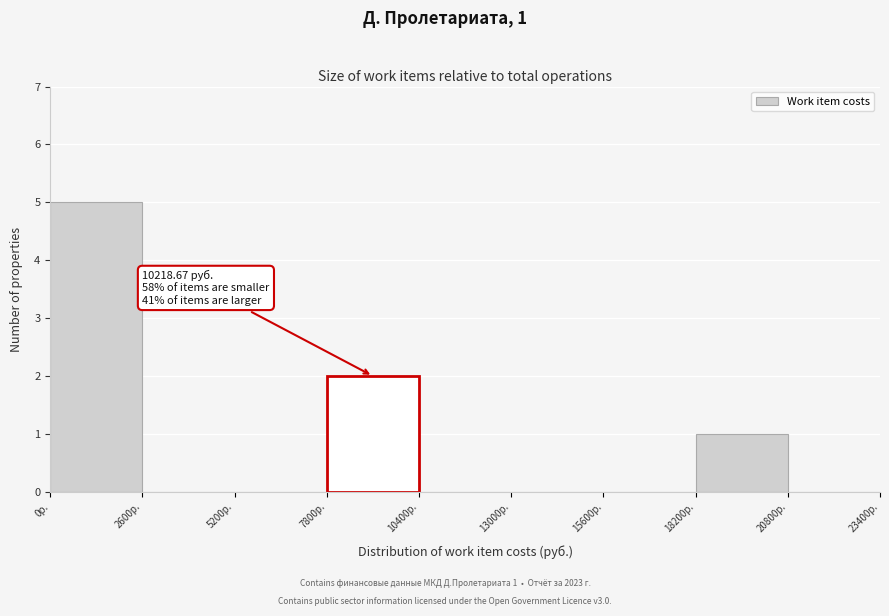

Which range on the x-axis has the tallest bar?

0 to 2600